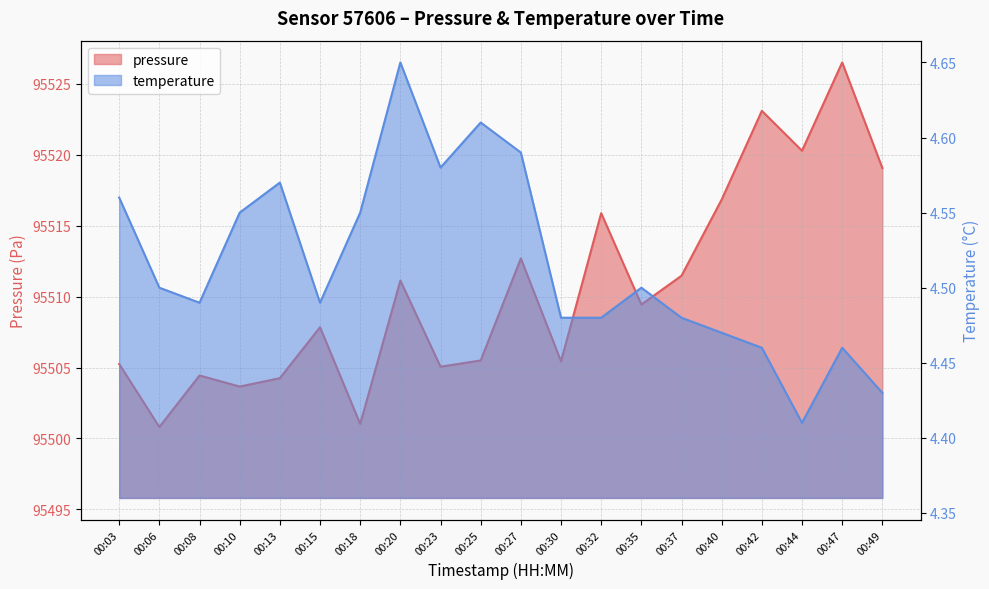

Which series has the largest total across all categories?

pressure